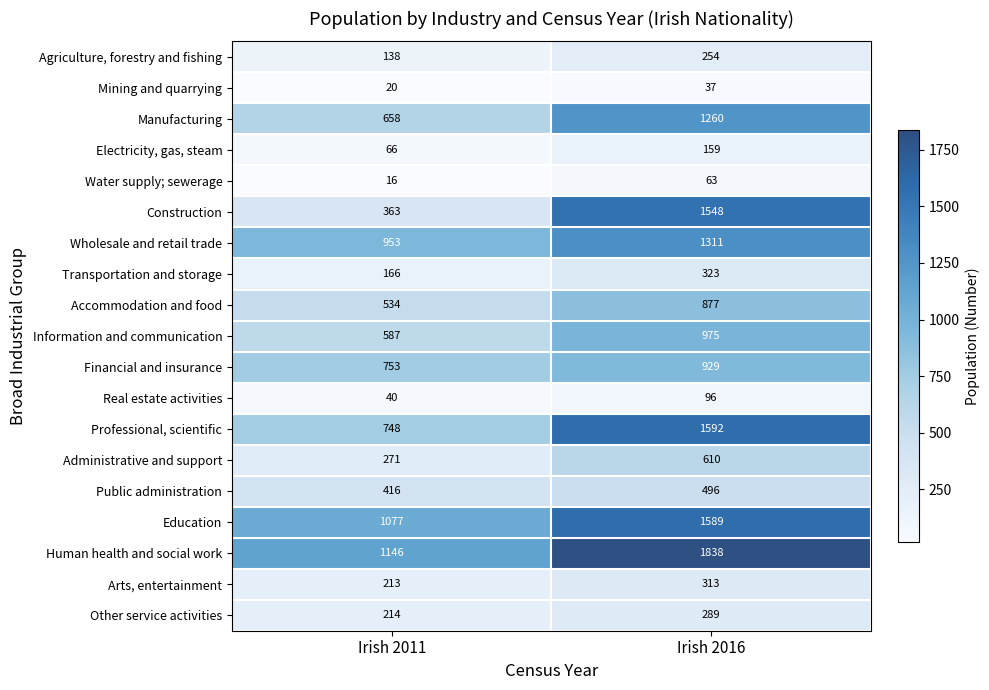

What is the difference between the maximum and minimum values in the Professional, scientific series?

844